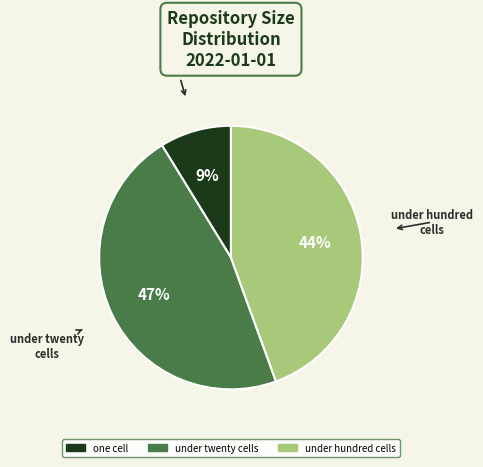

How many segments does this pie chart have?

3